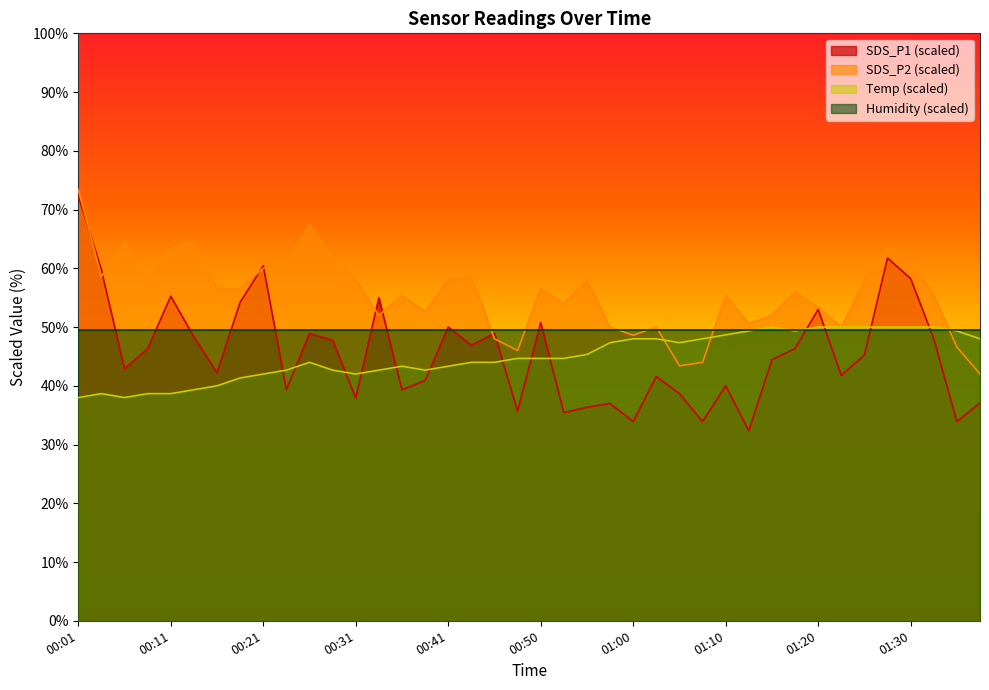

What is the maximum value for Temp?

50.0